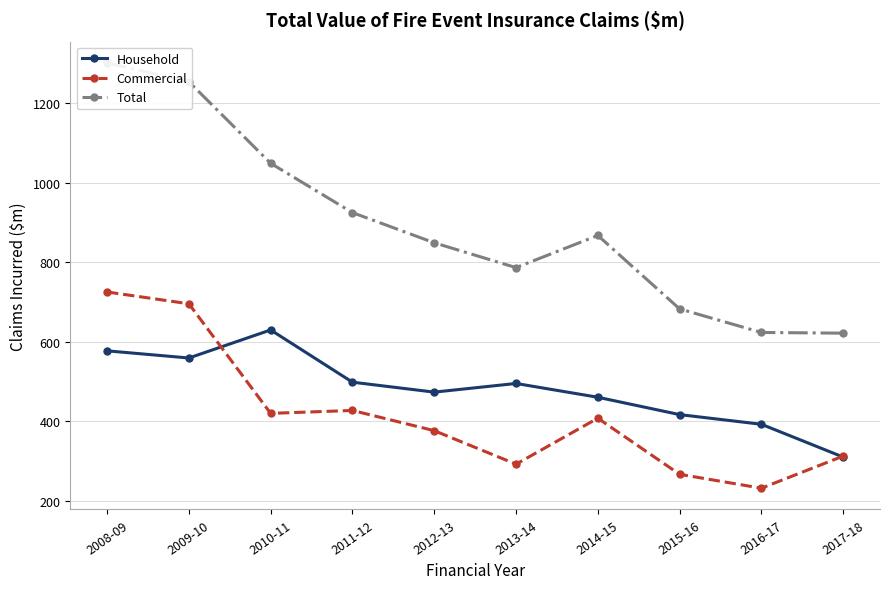

The Commercial series shows 99.7 at 2012-13. True or false?

False